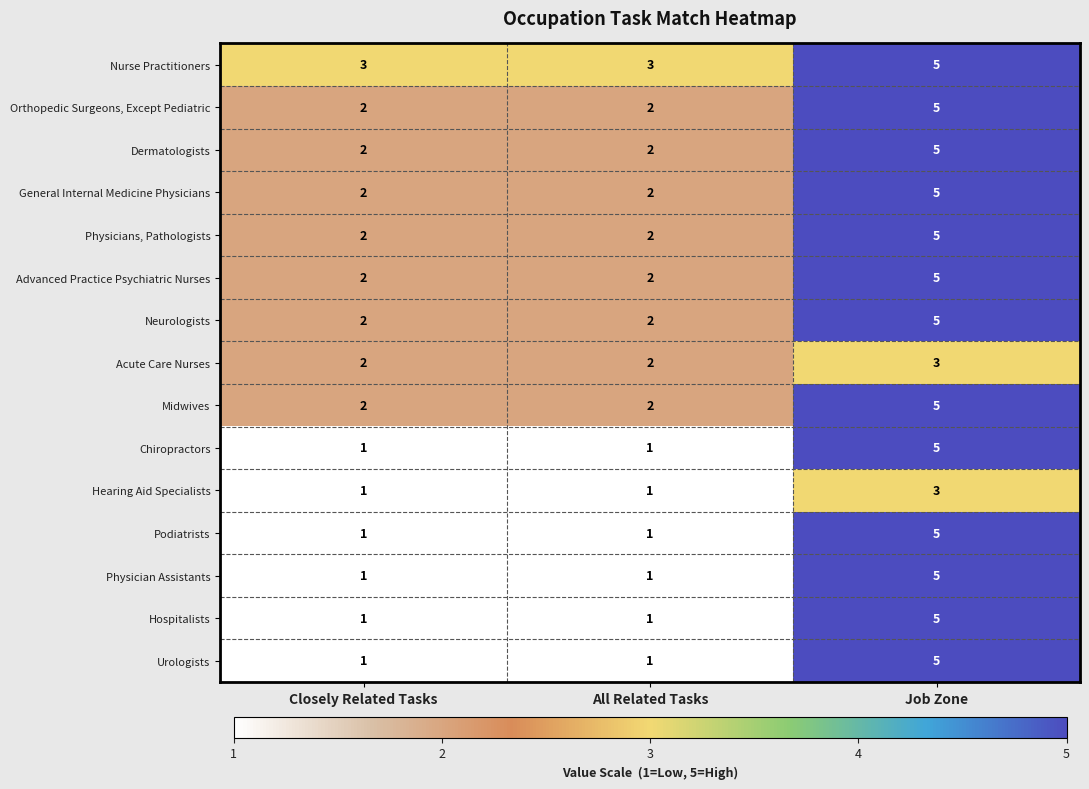

What is the minimum value shown in the chart?

1